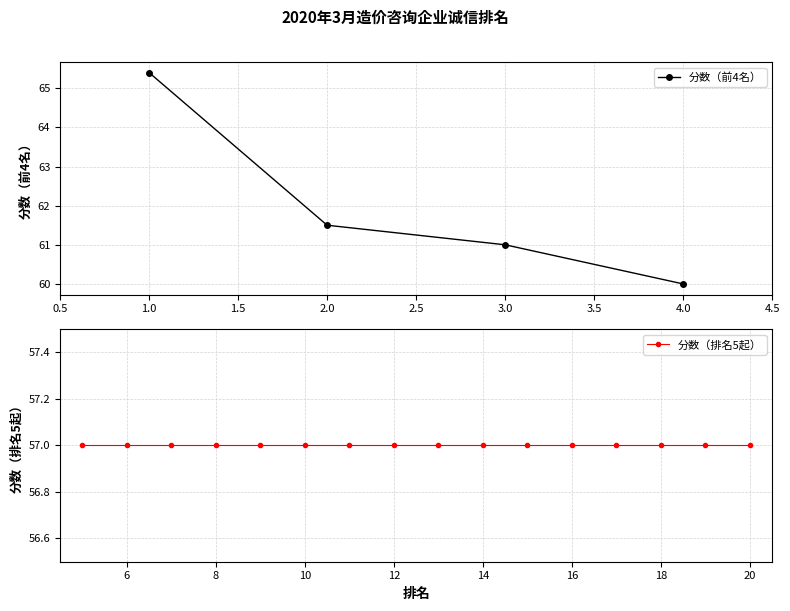

What is the average value?

58.0